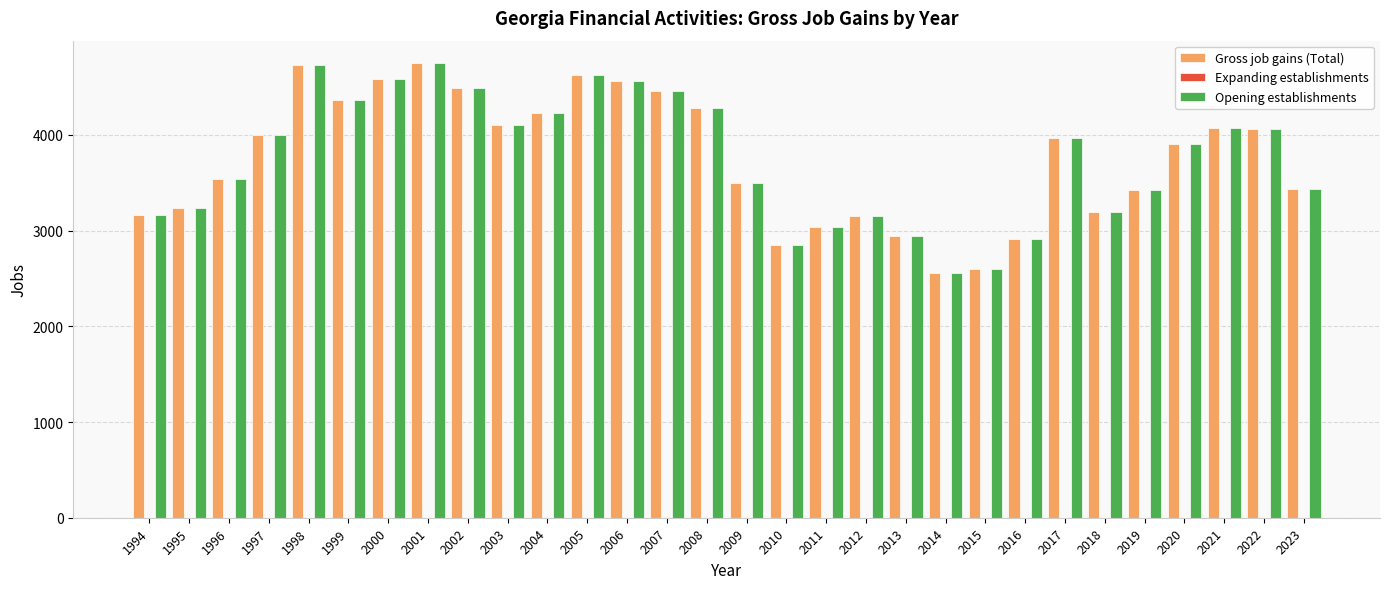

True or false: Gross job gains (Total) has a value of 4565 at 2006.

True